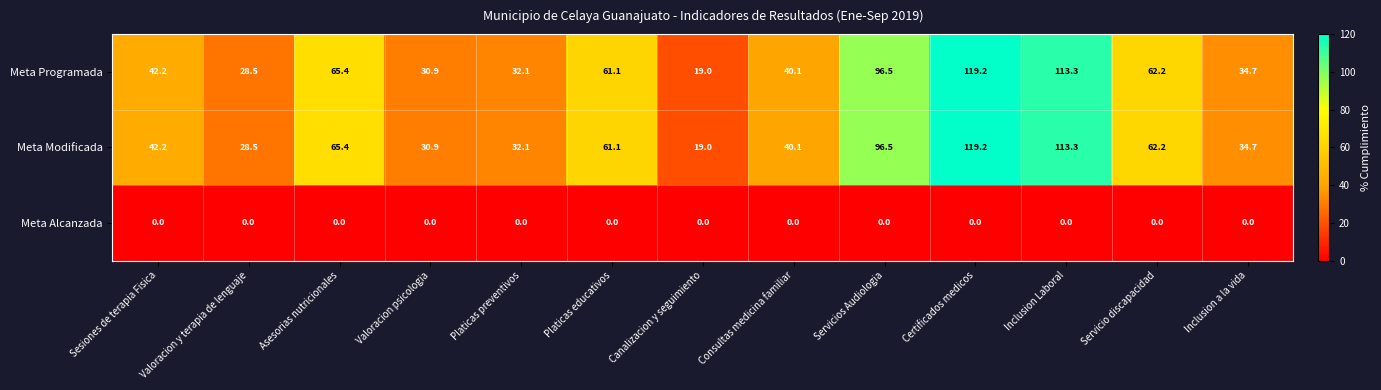

What is the highest value of the Meta Programada series?

119.2